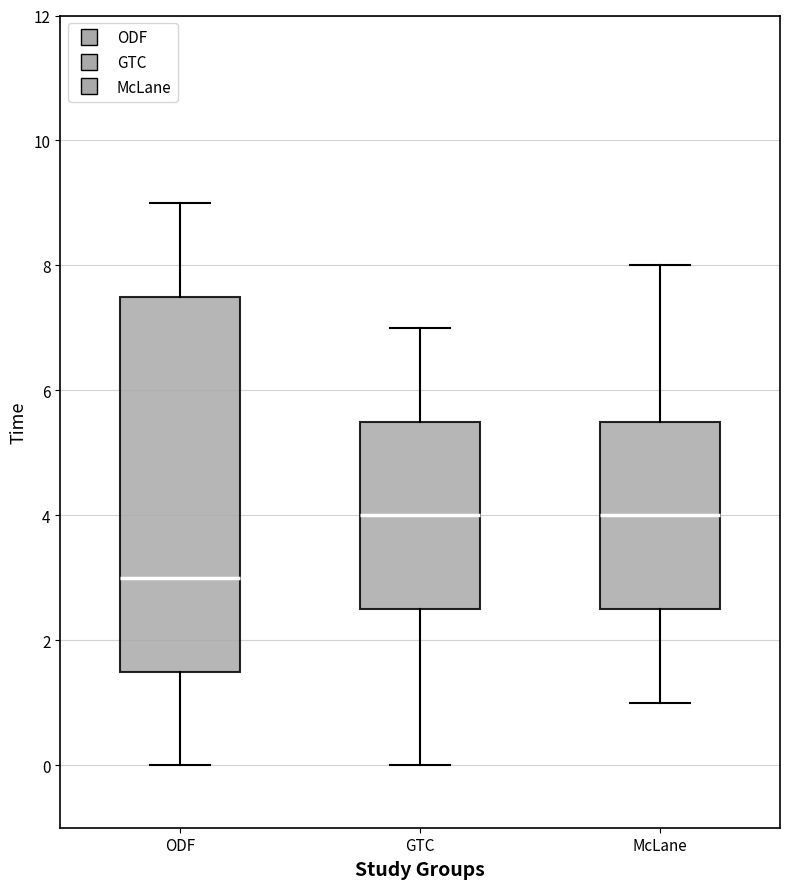

Reading left to right, read every box against the y-axis: the position of its median line, the range the box covers, and the ends of its whiskers. The values are not printed on the chart, so give them approximately, as read against the axis.

ODF: median 3.0, box 1.6 to 7.6, whiskers 0.0 to 9.0
GTC: median 4.0, box 2.6 to 5.6, whiskers 0.0 to 7.0
McLane: median 4.0, box 2.6 to 5.6, whiskers 1.0 to 8.0